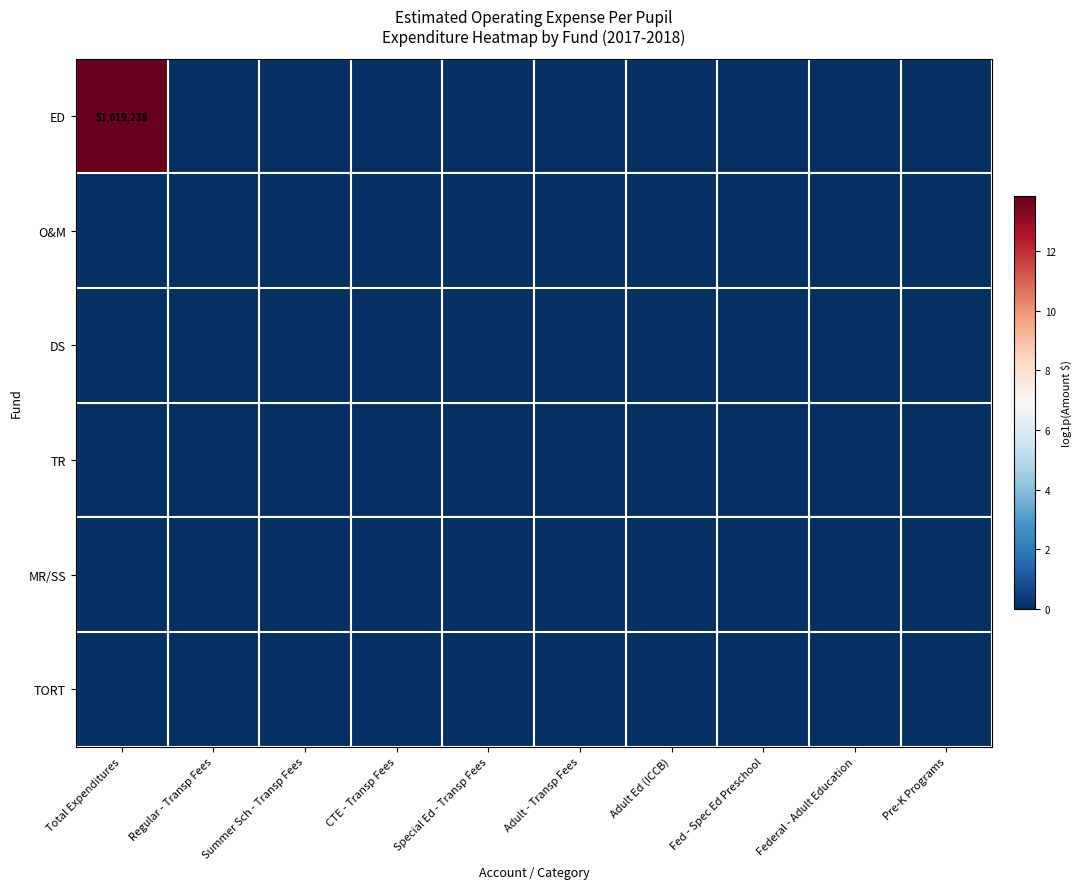

Count the number of data series in this chart.

6